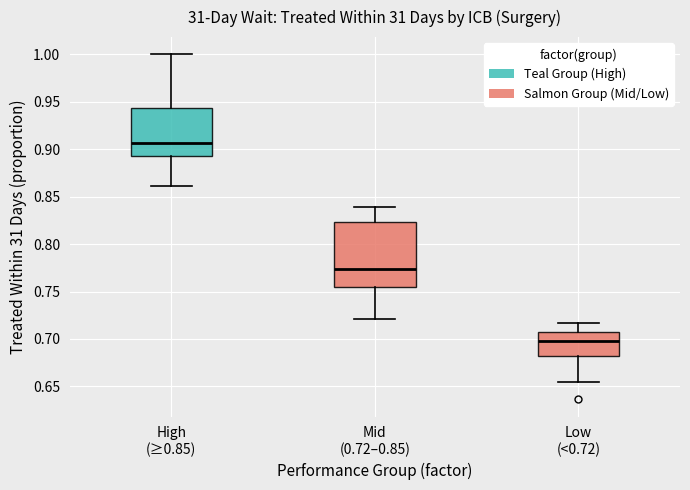

Which box has the lowest median line?

Low (<0.72)